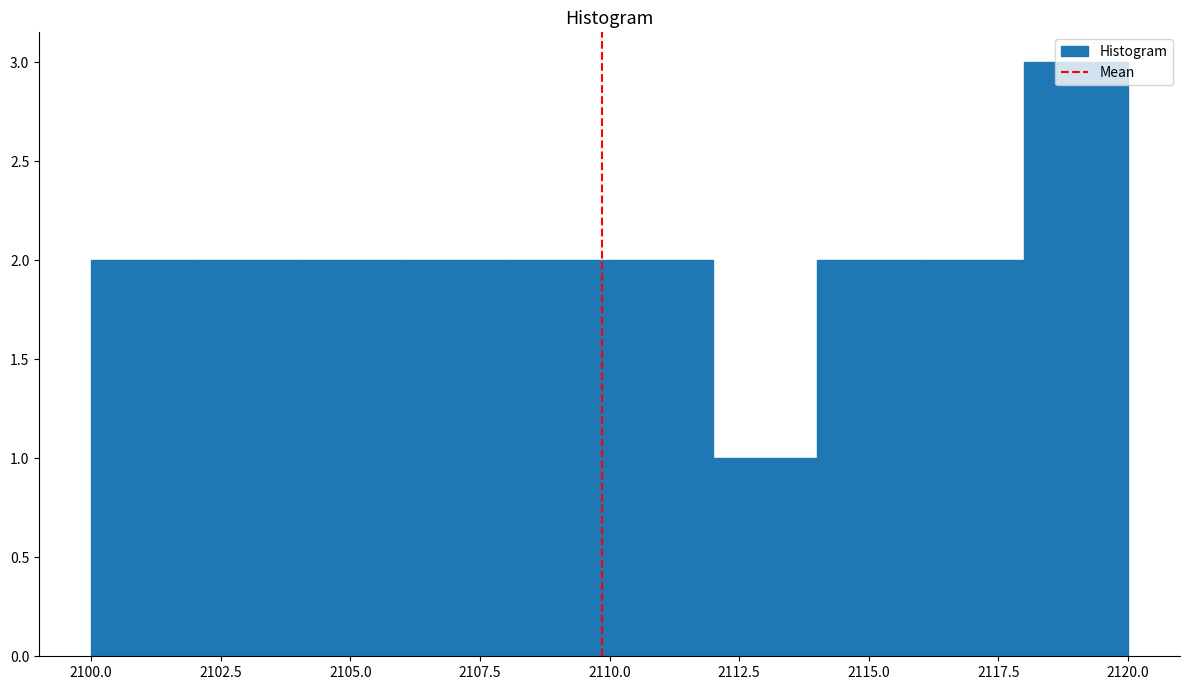

Which range on the x-axis has the tallest bar?

2118 to 2120